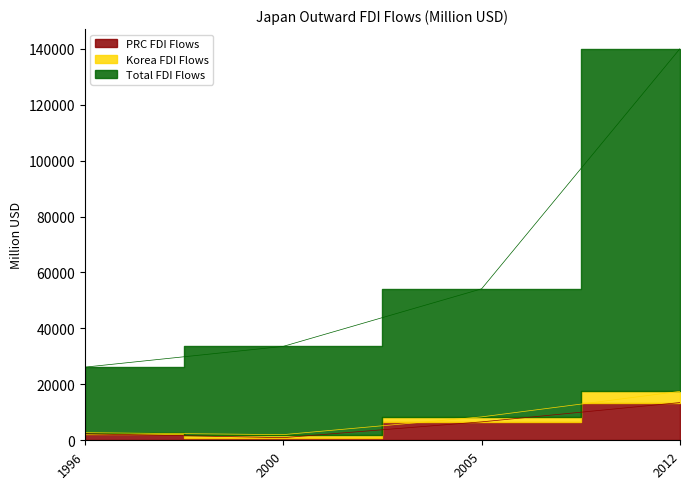

Does the chart have visible grid lines?

No